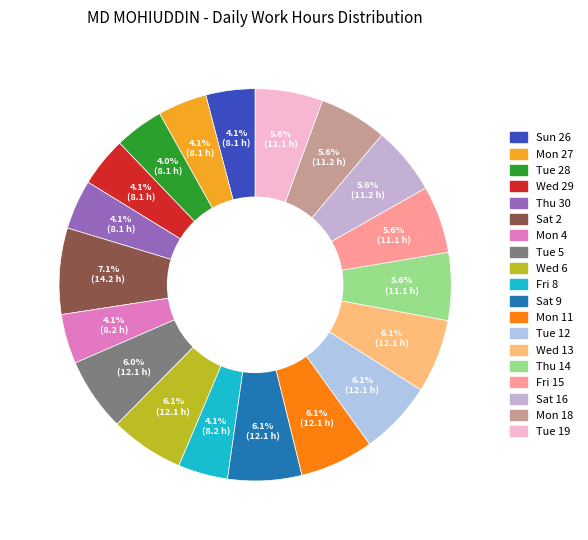

Count the number of slices in the pie.

19